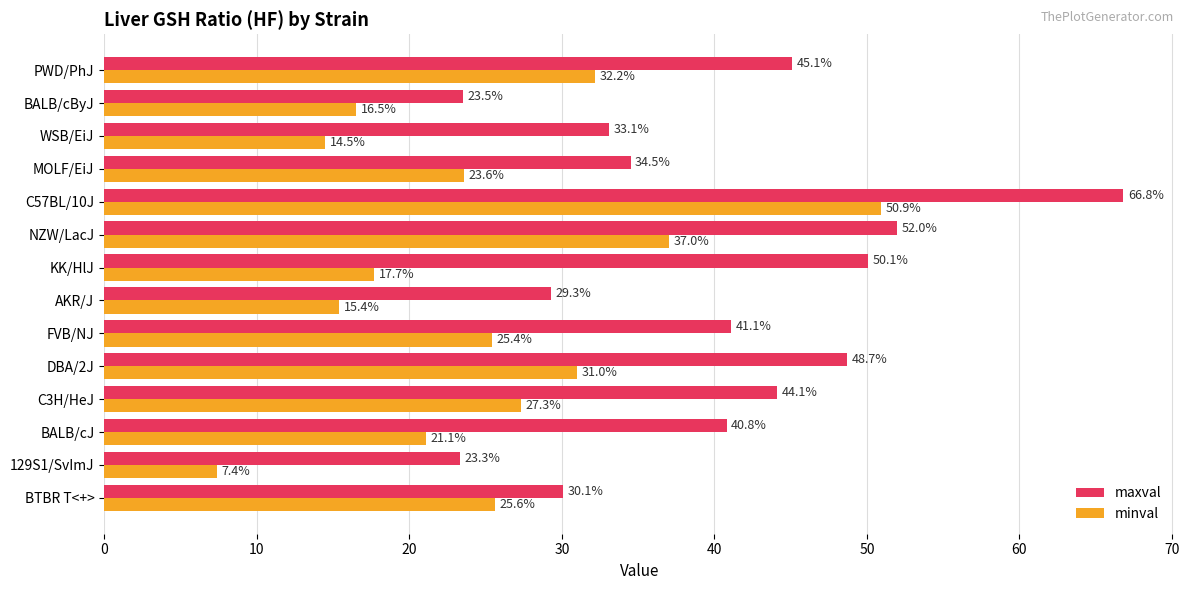

Count the number of data series in this chart.

2